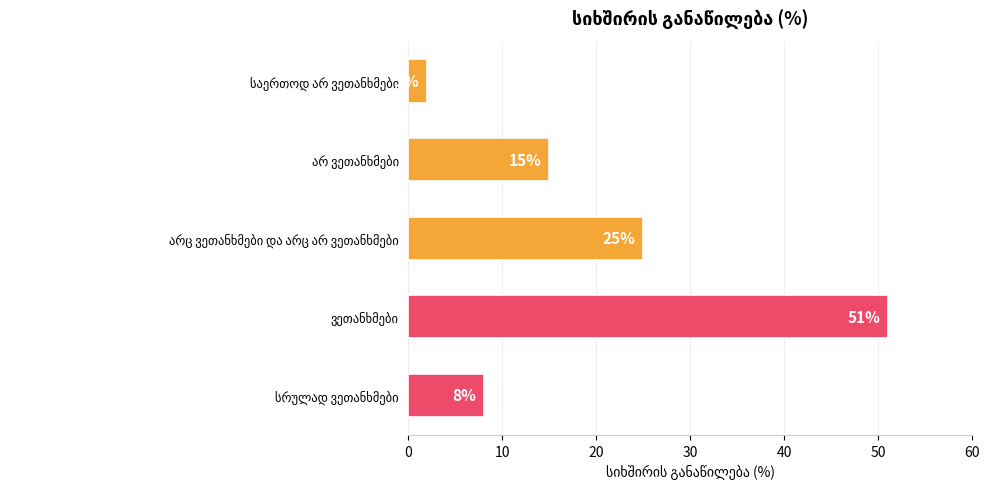

Reading top to bottom, list all the values displayed in this chart.

2	15	25	51	8